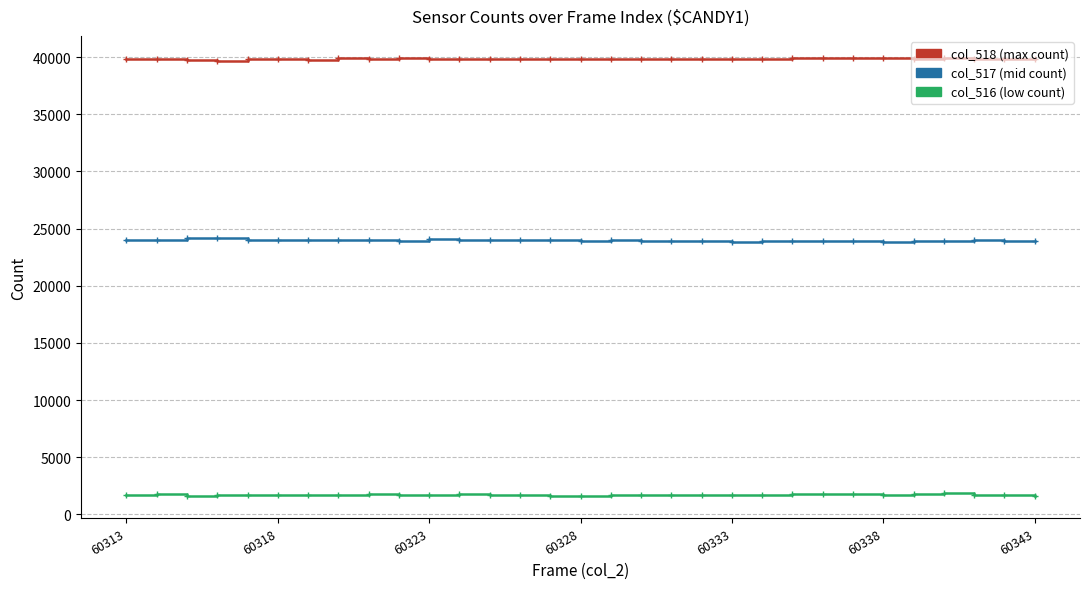

What is the maximum value shown in the chart?

39930